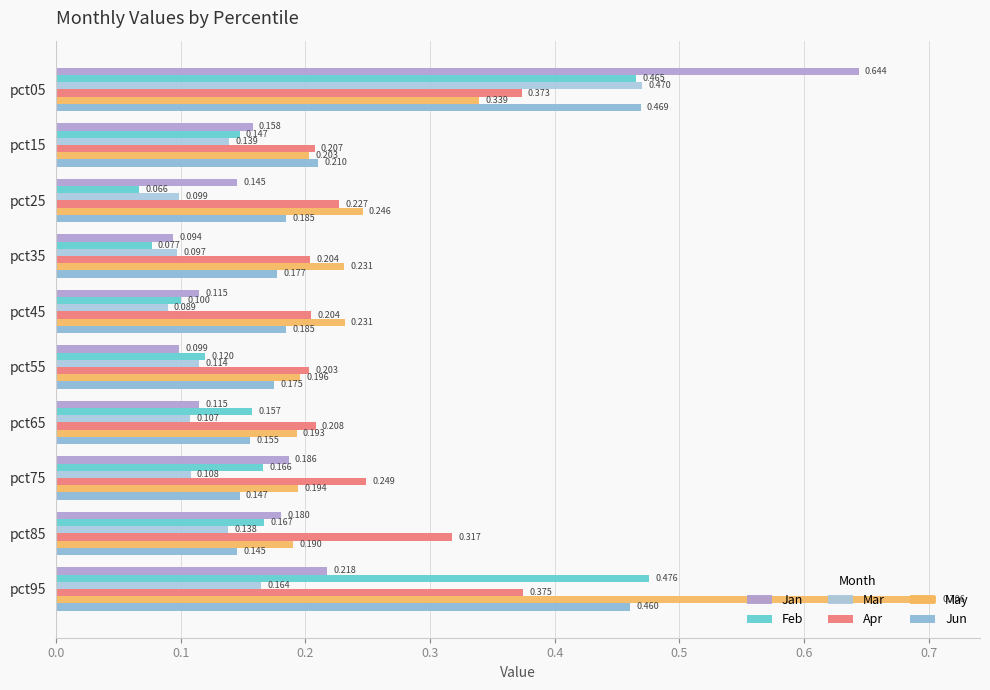

How many distinct data groups are displayed?

6